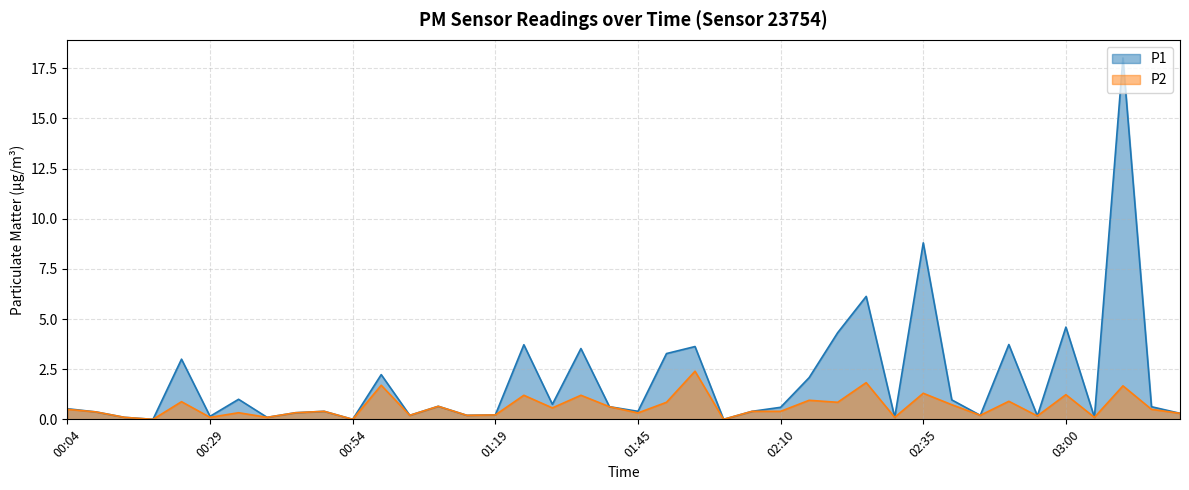

True or false: P2 has more than 1 interior local peaks.

True